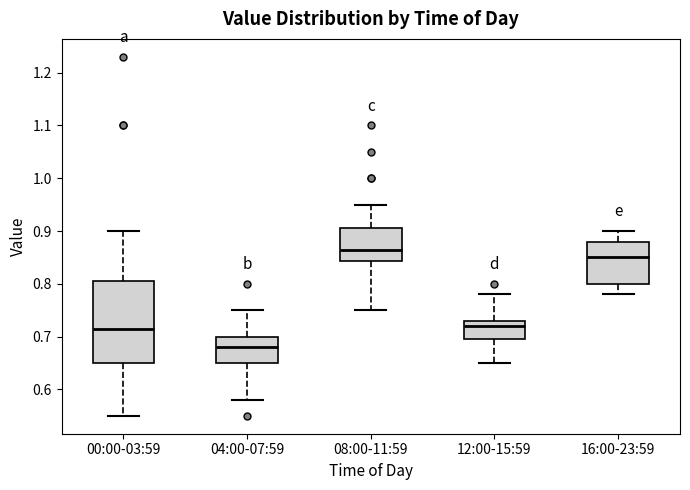

Reading left to right, transcribe this box plot: for each box, give where its median line is, the range the box spans, and where its two whiskers end, as read against the y-axis. The values are not printed on the chart, so give them approximately, as read against the axis.

00:00-03:59: median 0.72, box 0.65 to 0.81, whiskers 0.55 to 0.90
04:00-07:59: median 0.68, box 0.65 to 0.70, whiskers 0.58 to 0.75
08:00-11:59: median 0.87, box 0.84 to 0.91, whiskers 0.75 to 0.95
12:00-15:59: median 0.72, box 0.70 to 0.73, whiskers 0.65 to 0.78
16:00-23:59: median 0.85, box 0.80 to 0.88, whiskers 0.78 to 0.90